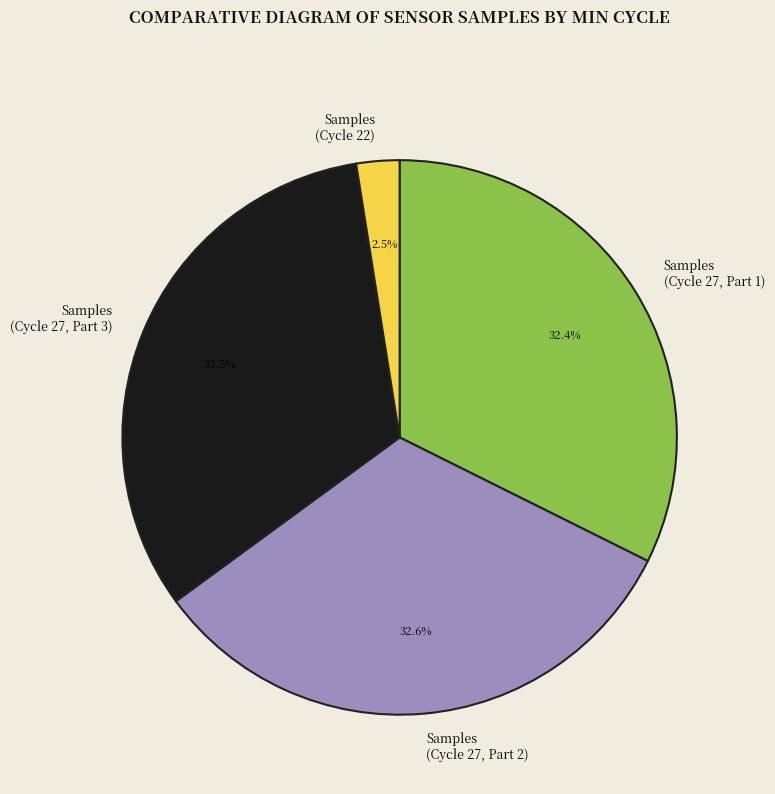

What is the smallest slice in the pie chart?

Samples (Cycle 22)